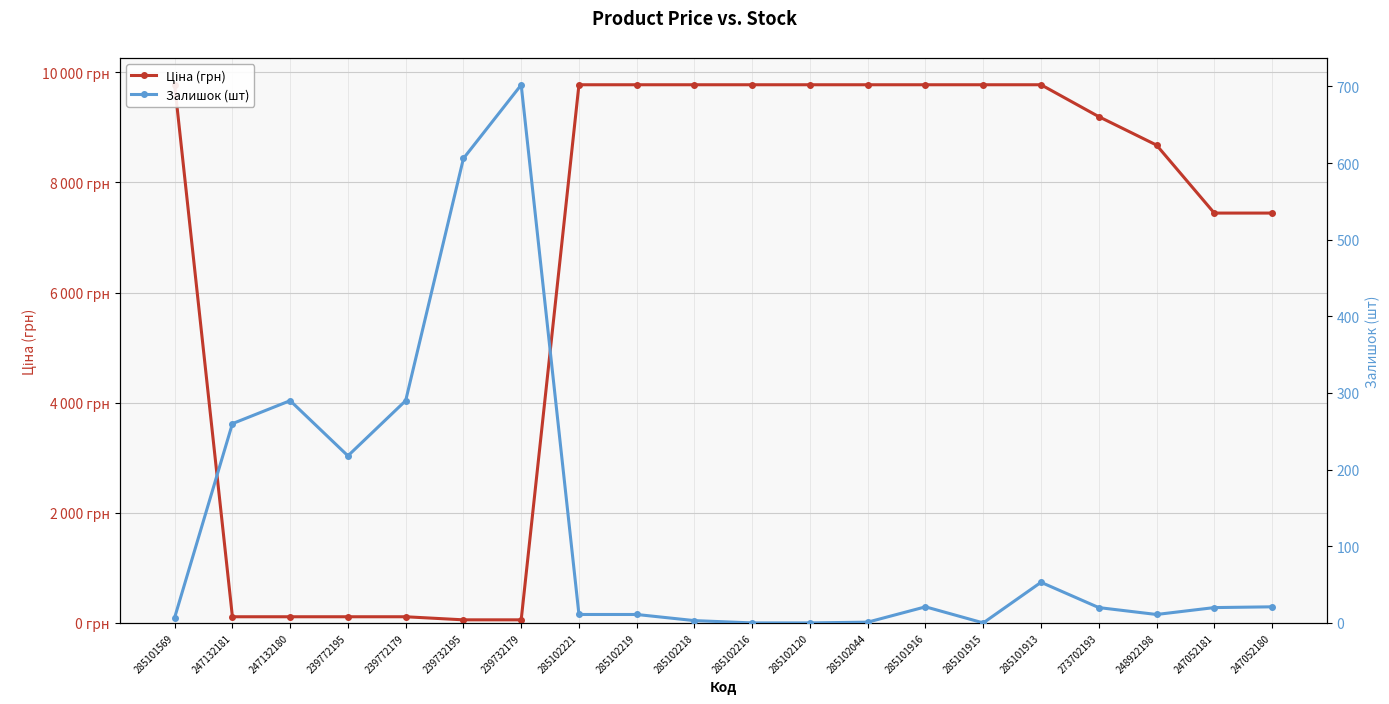

At how many categories does at least one series exceed 9630?

10